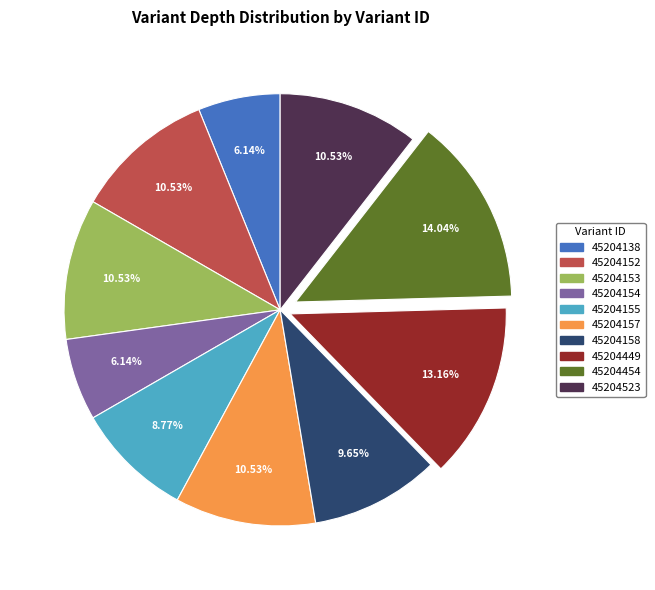

Do 45204454 and 45204152 together represent more than half of the pie?

No